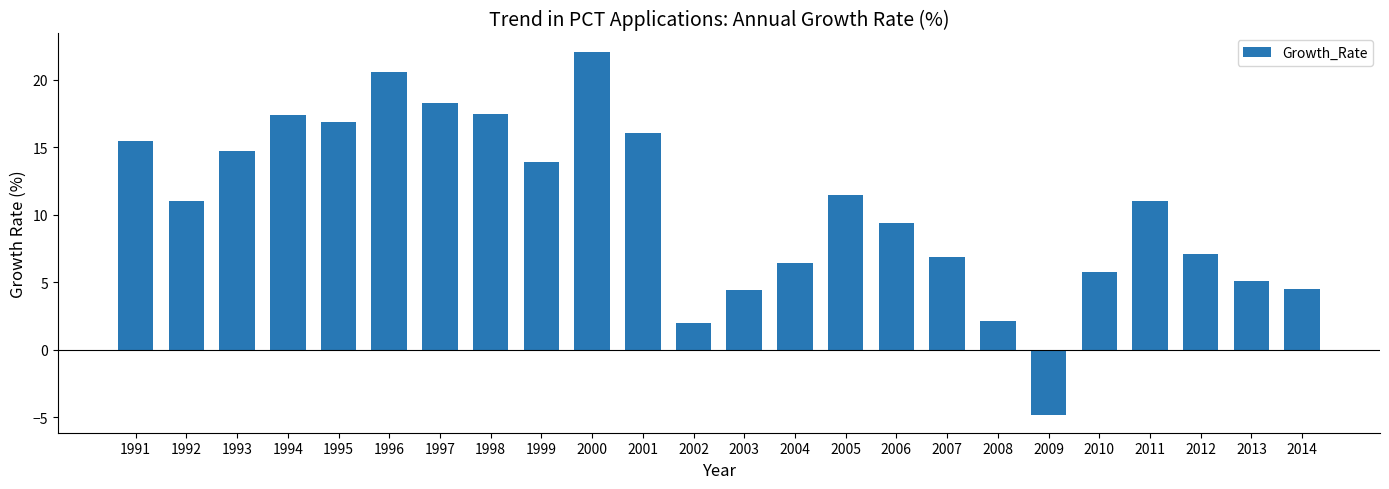

What is the difference between the second highest and minimum values?

25.4